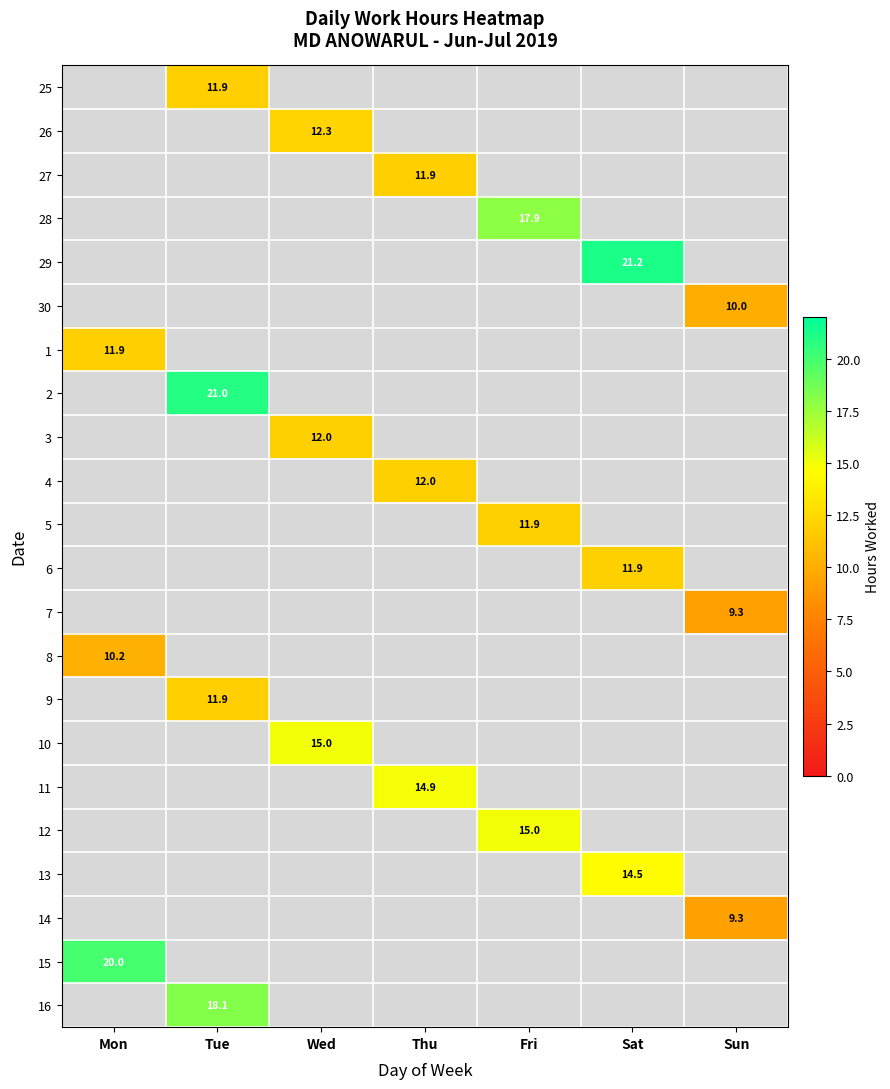

How many series are shown in this chart?

22